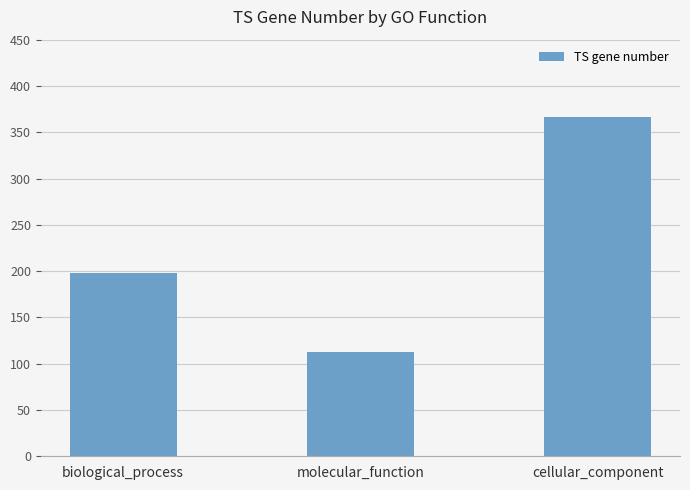

What is the change in value from biological_process to cellular_component?

+168